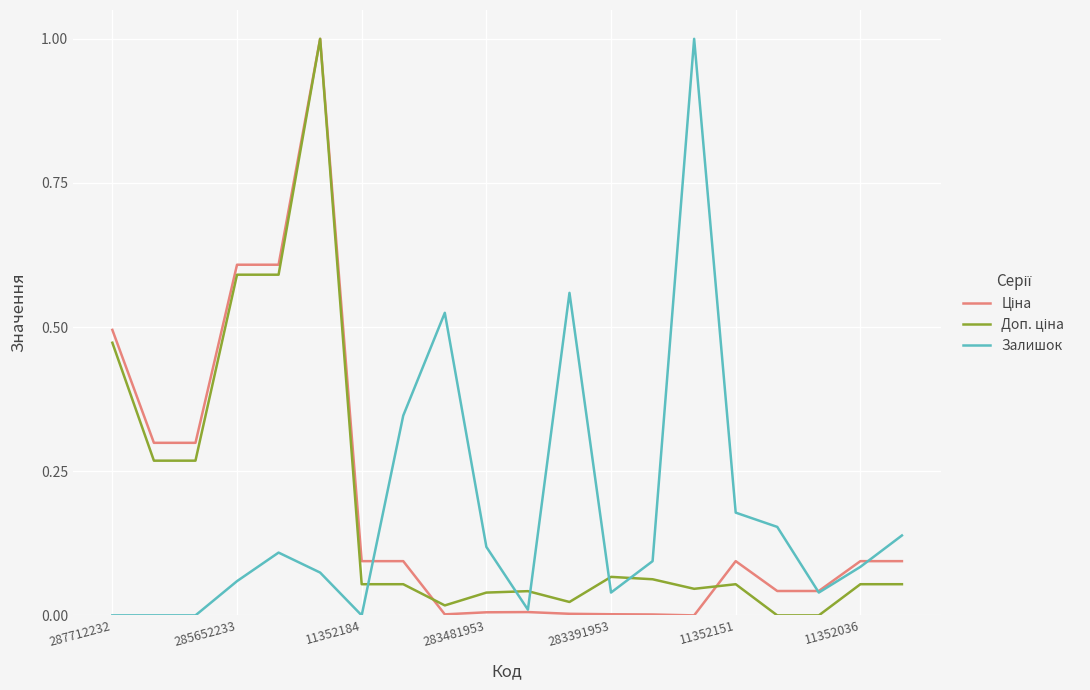

What is the maximum value shown in the chart?

1.0